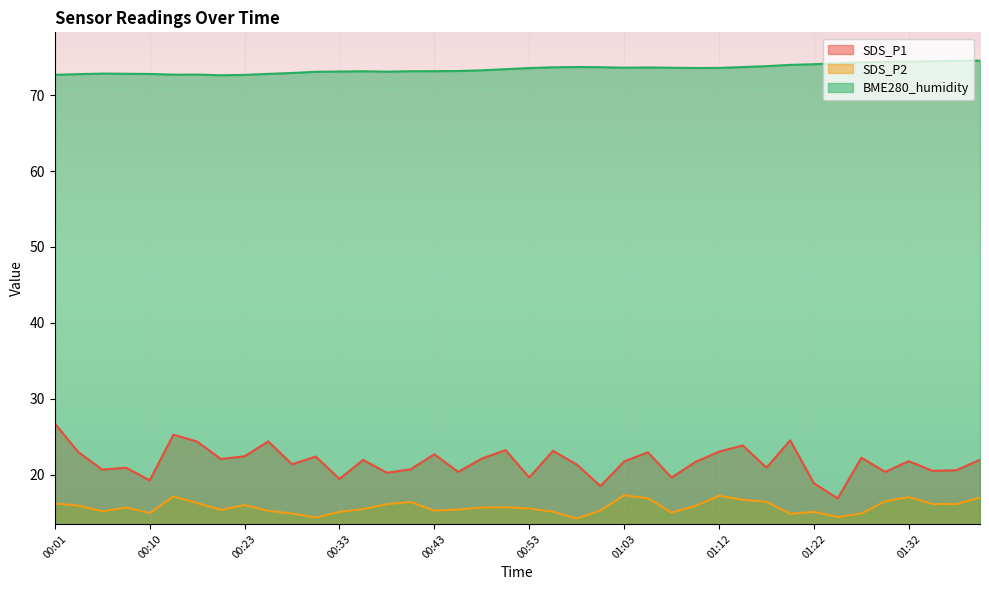

Which has a higher value, 00:38 or 01:22?

00:38